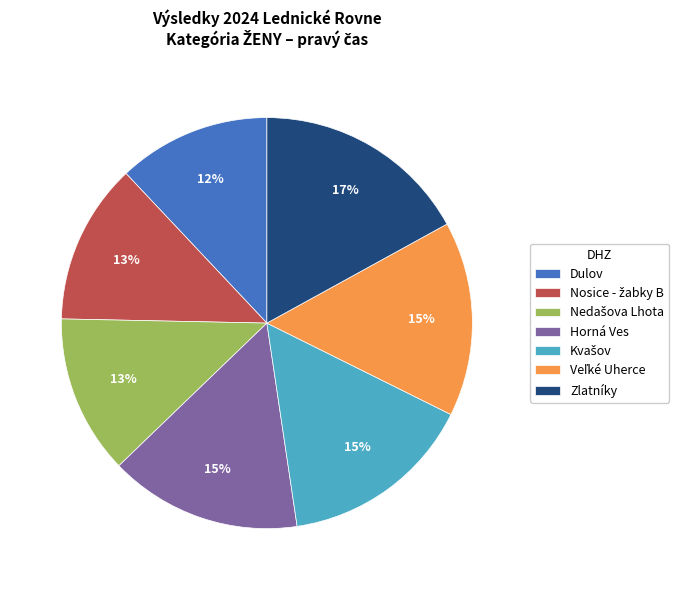

Is there any slice that represents more than half of the pie?

No